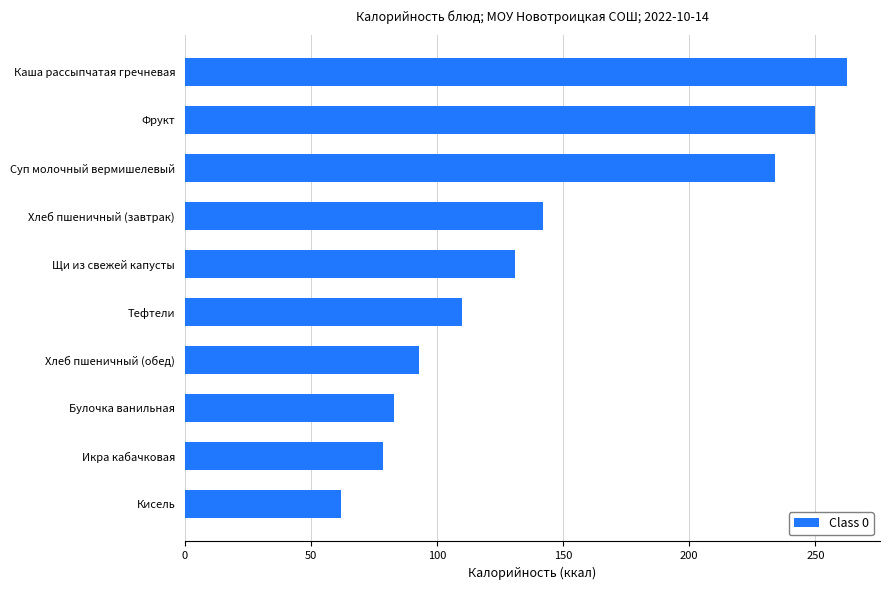

Approximately how many times larger is the value at Хлеб пшеничный (завтрак) compared to Хлеб пшеничный (обед)?

1.5